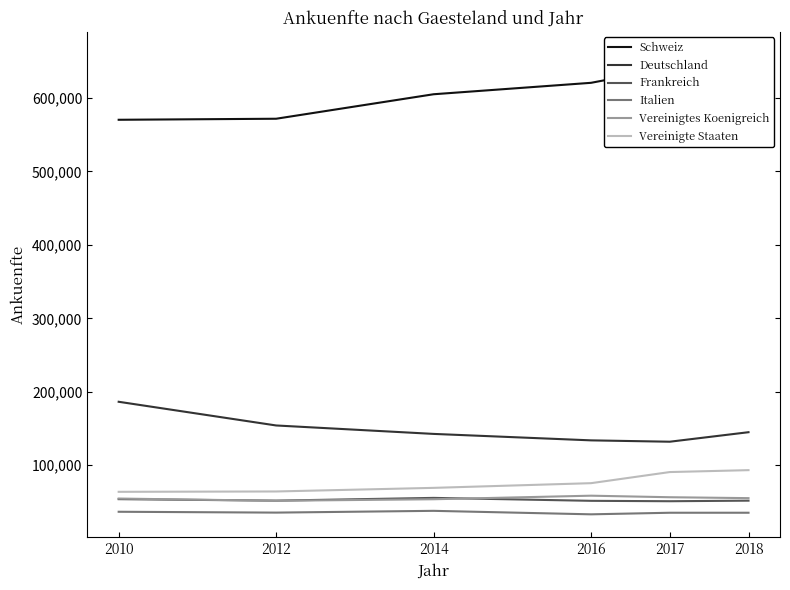

At how many categories does at least one series exceed 300466?

6